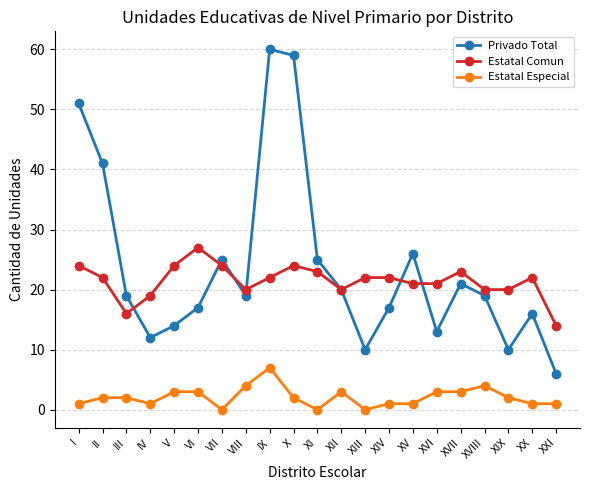

What value does the Estatal Especial series have at V?

3